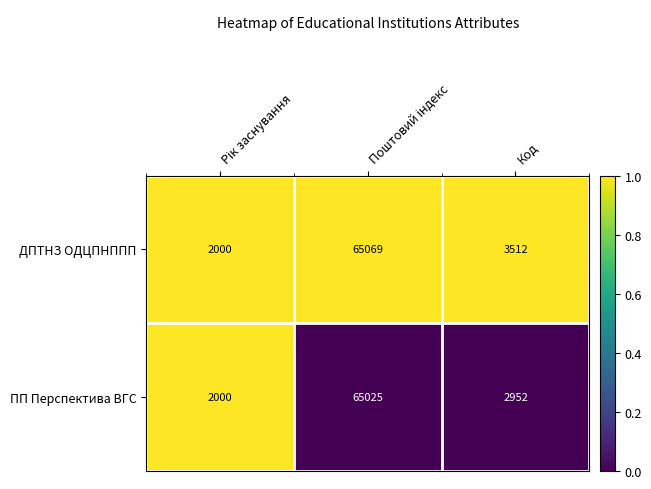

Rank the series by their average value, from lowest to highest.

ПП Перспектива ВГС, ДПТНЗ ОДЦПНППП